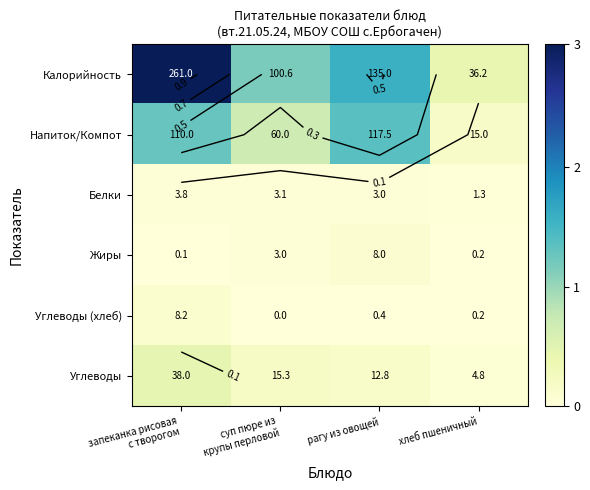

How many series are shown in this chart?

6